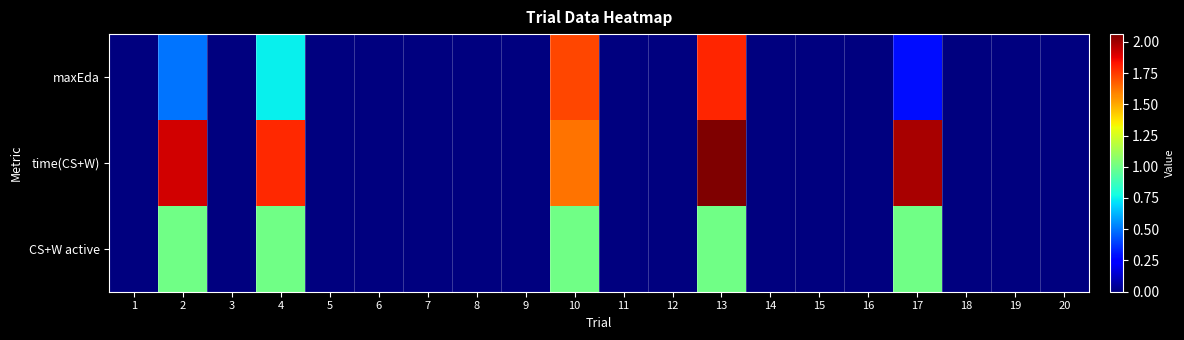

Reading right to left, extract all data points from this chart.

maxEda: 20=0.0	19=0.0	18=0.0	17=0.3	16=0.0	15=0.0	14=0.0	13=1.8	12=0.0	11=0.0	10=1.7	9=0.0	8=0.0	7=0.0	6=0.0	5=0.0	4=0.7	3=0.0	2=0.5	1=0.0
time(CS+W): 20=0.0	19=0.0	18=0.0	17=2.0	16=0.0	15=0.0	14=0.0	13=2.1	12=0.0	11=0.0	10=1.6	9=0.0	8=0.0	7=0.0	6=0.0	5=0.0	4=1.8	3=0.0	2=1.9	1=0.0
CS+W active: 20=0.0	19=0.0	18=0.0	17=1.0	16=0.0	15=0.0	14=0.0	13=1.0	12=0.0	11=0.0	10=1.0	9=0.0	8=0.0	7=0.0	6=0.0	5=0.0	4=1.0	3=0.0	2=1.0	1=0.0